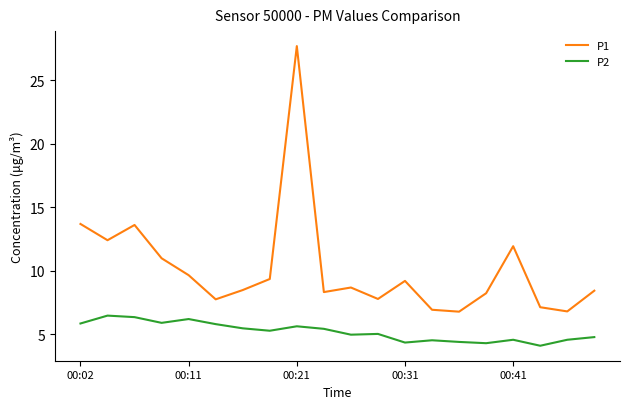

Count the number of data series in this chart.

2